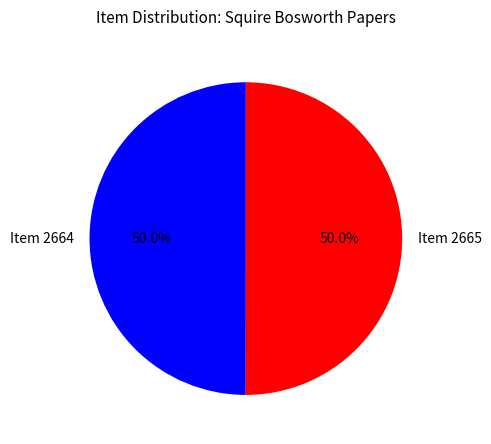

What percentage is the Item 2664 slice, to the nearest percent?

50%